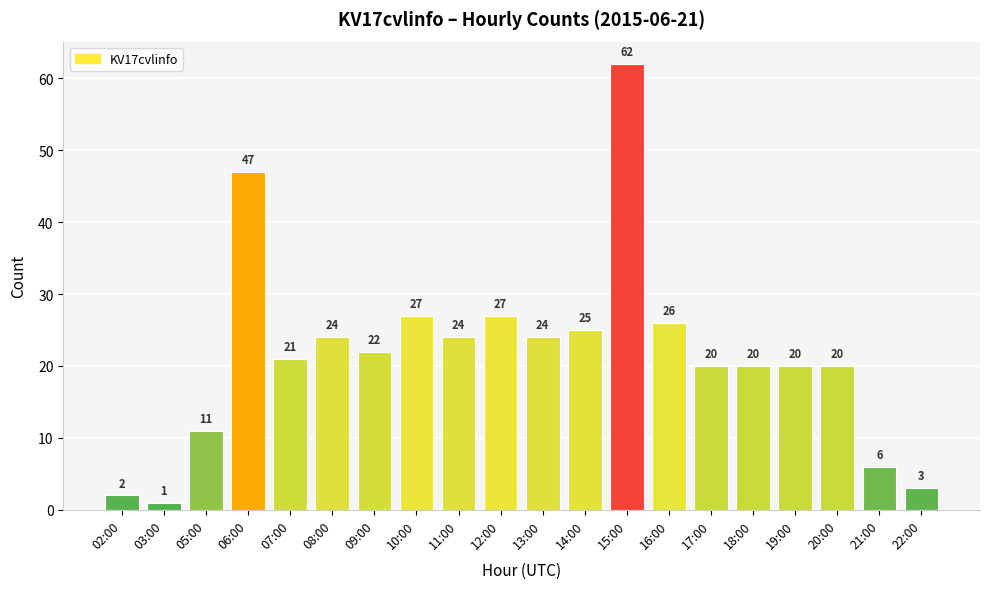

Approximately how many times larger is the value at 02:00 compared to 19:00?

0.1